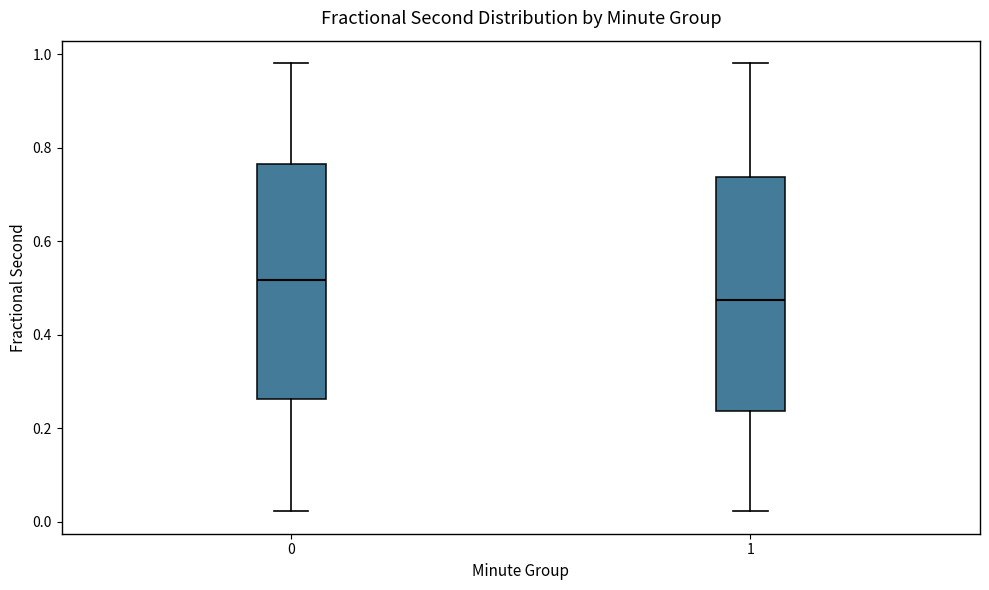

Where does the upper whisker of the box at x = 0 end on the y-axis? The values are not printed on the chart, so give them approximately, as read against the axis.

0.98